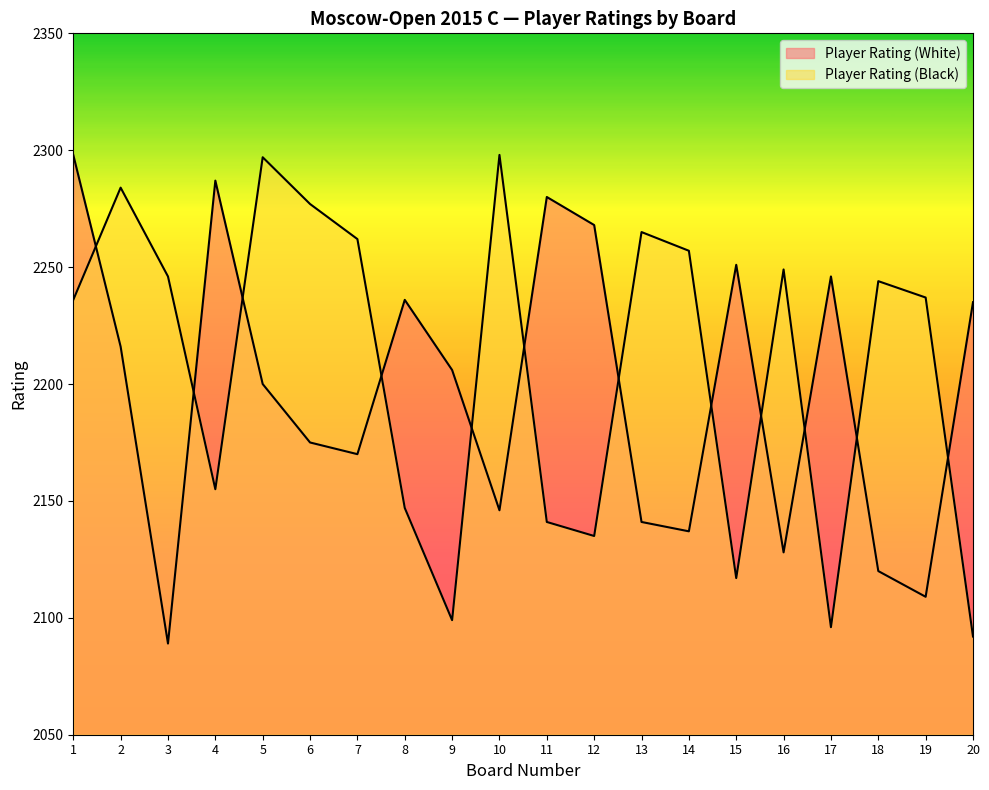

True or false: Player Rating (White) has more than 1 points higher than both neighbors.

True